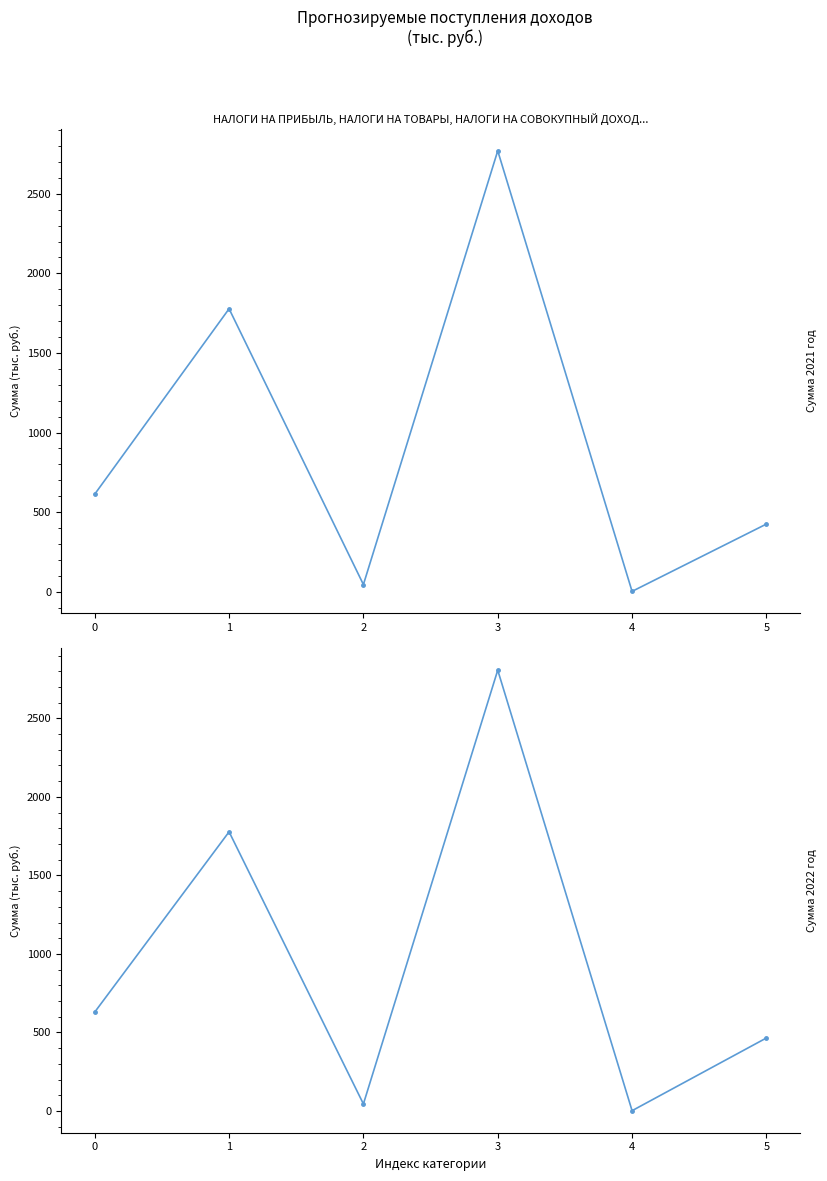

Reading right to left, extract all data points from this chart.

Сумма 2021 год: 5=425.0	4=2.0	3=2770.0	2=45.0	1=1777.7	0=613.0
Сумма 2022 год: 5=465.0	4=2.0	3=2807.0	2=45.0	1=1777.7	0=630.0